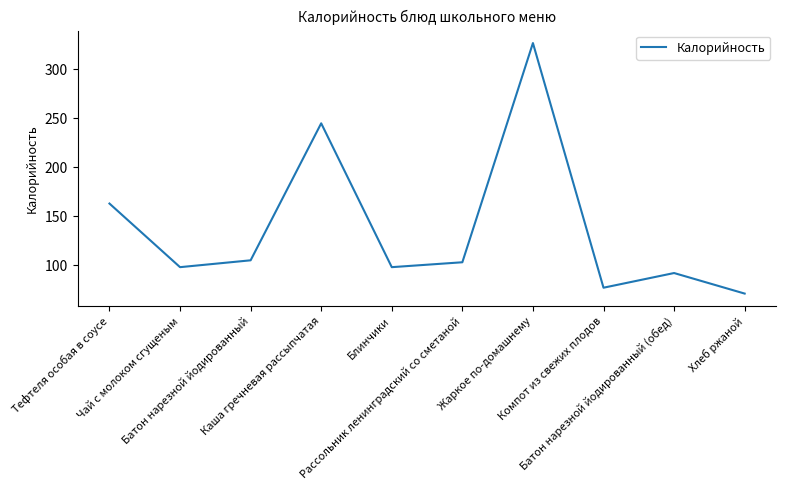

The chart shows a value of 71 at Хлеб ржаной. True or false?

True